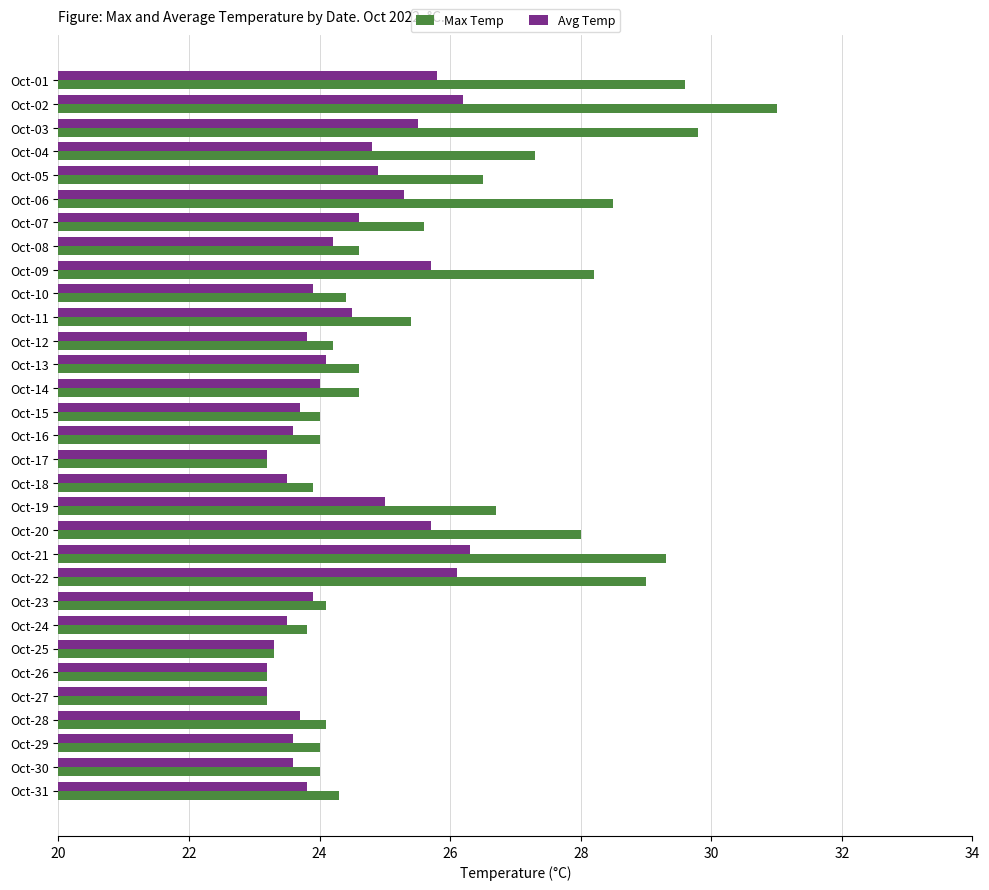

What are all the series names shown in the legend?

Max Temp, Avg Temp